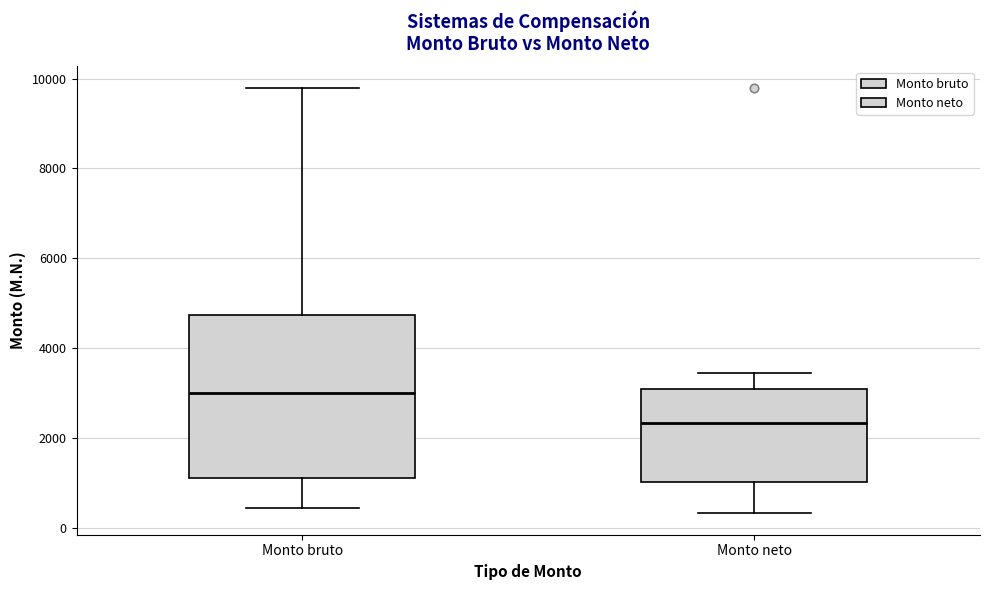

Which box's median line is the lowest?

Monto neto